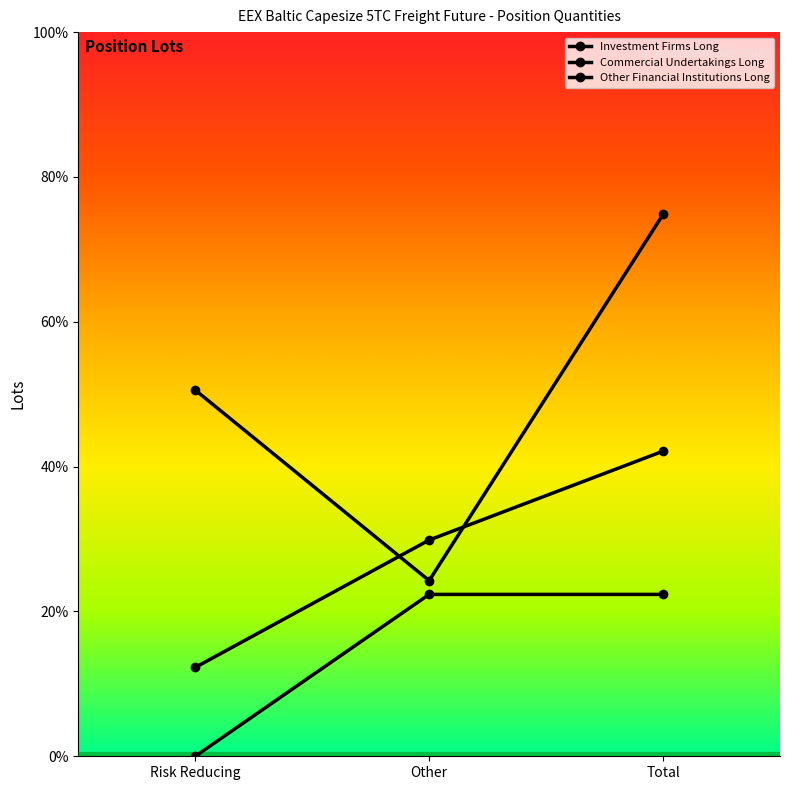

At which label does Investment Firms Long first exceed 13437?

Other